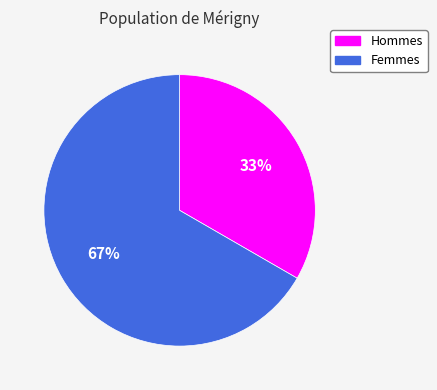

Does any single category account for the majority?

Yes